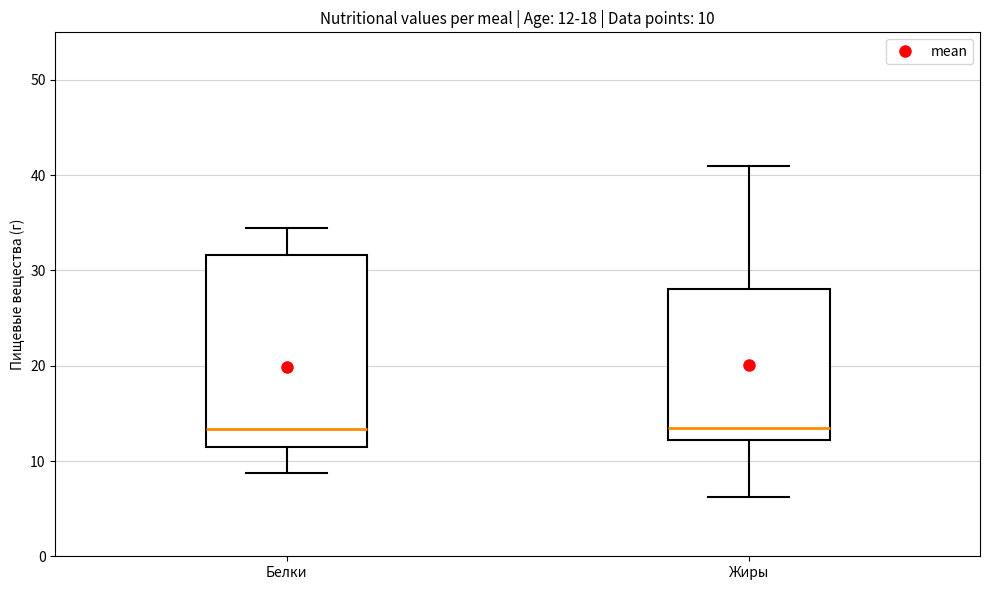

Which box is the tallest, from its lower edge to its upper edge?

Белки